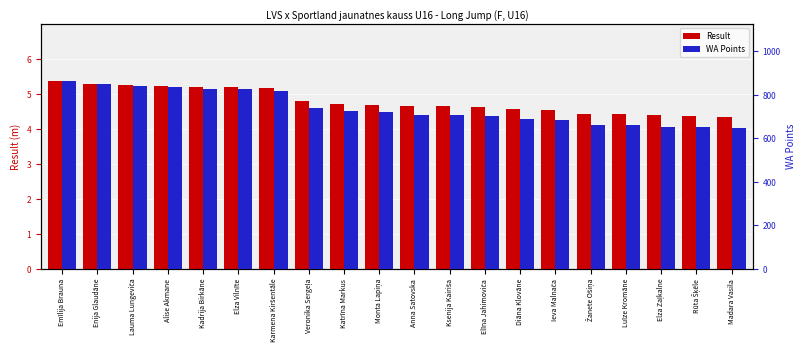

How many bars are there in total?

40